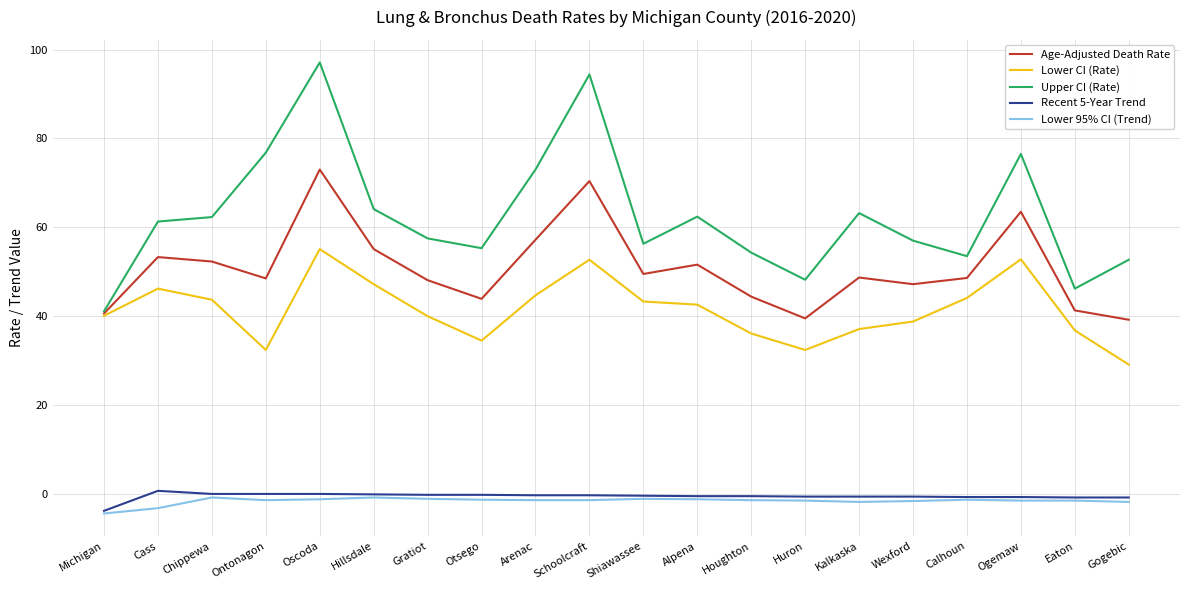

What position from the left is Oscoda?

5